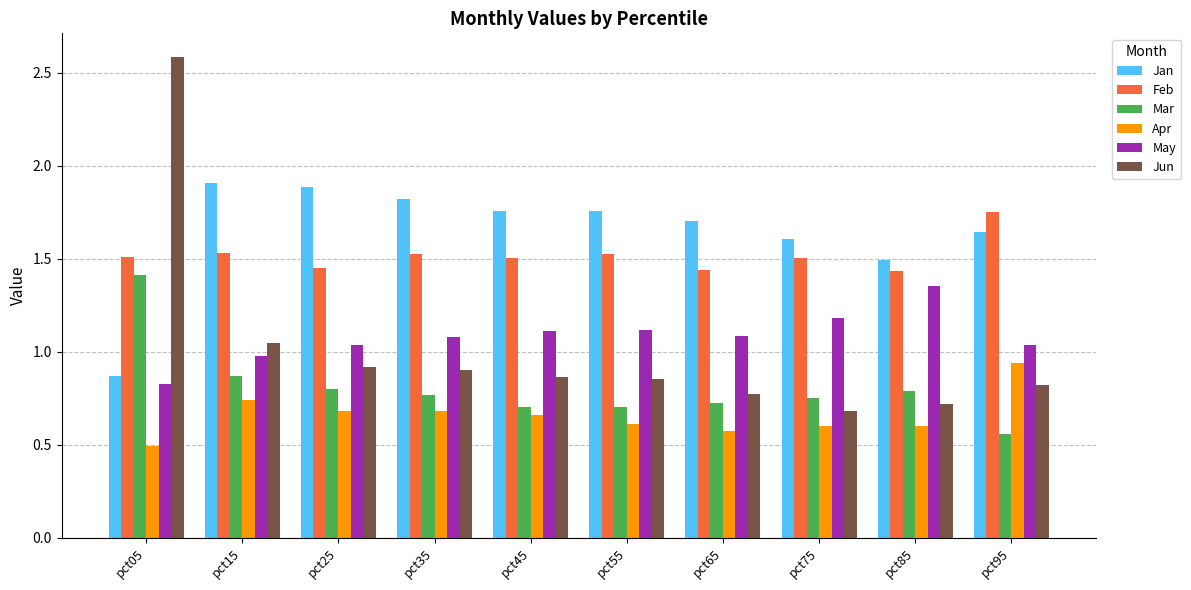

The Feb series shows 1.5 at pct15. True or false?

True